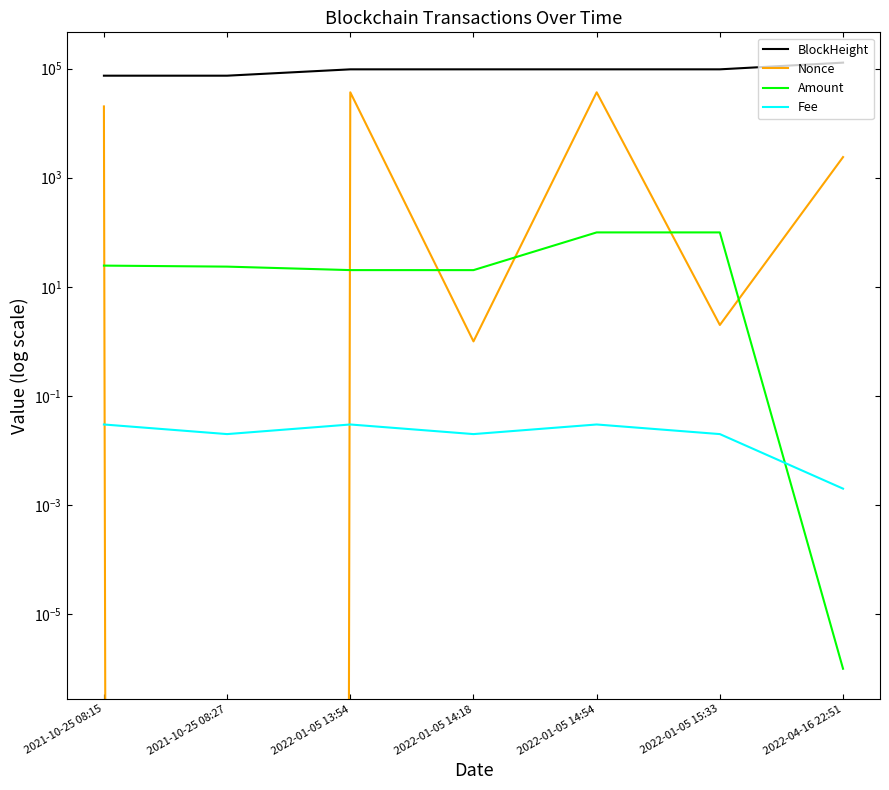

Reading left to right, transcribe all the data shown in this chart.

BlockHeight: 74206.0	74209.0	96996.0	97002.0	97007.0	97015.0	128711.0
Nonce: 20284.0	0.0	36799.0	1.0	36823.0	2.0	2391.0
Amount: 24.5	23.5	20.3	20.3	99.5	99.5	0.0
Fee: 0.0	0.0	0.0	0.0	0.0	0.0	0.0